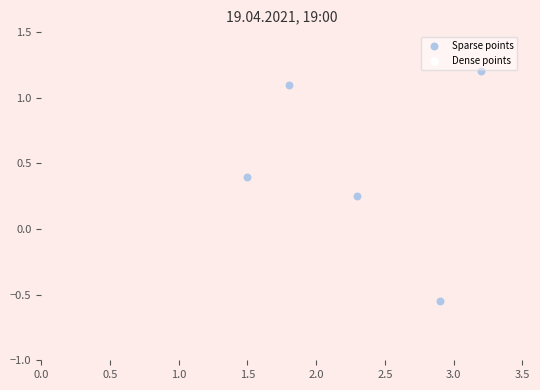

At how many categories does at least one series exceed 1?

2